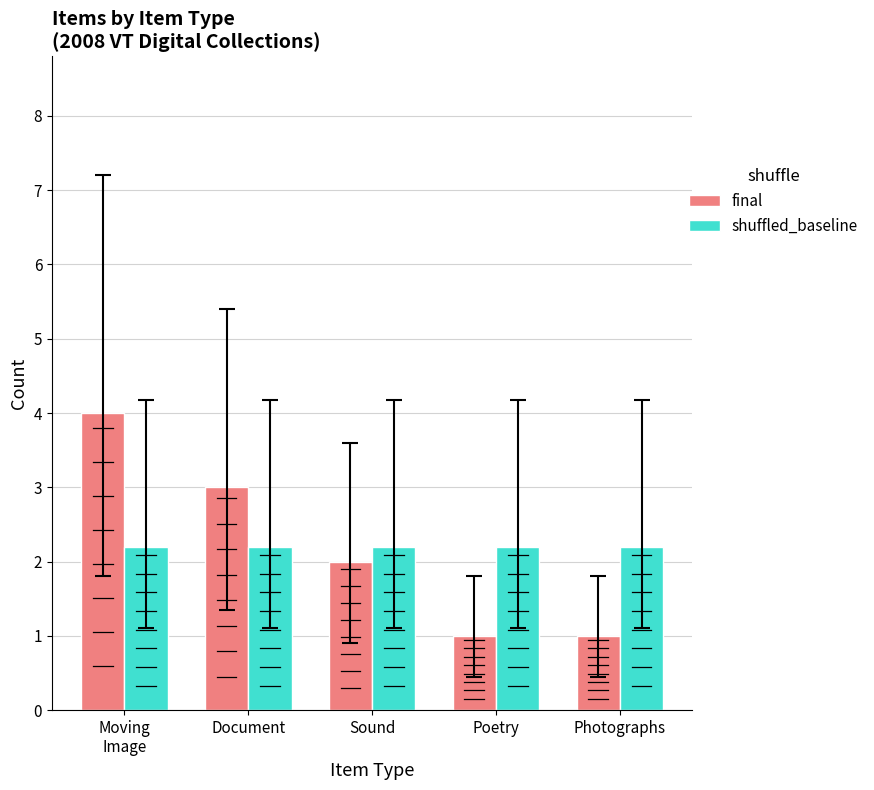

At which category does the chart reach its peak across all series?

Moving
Image